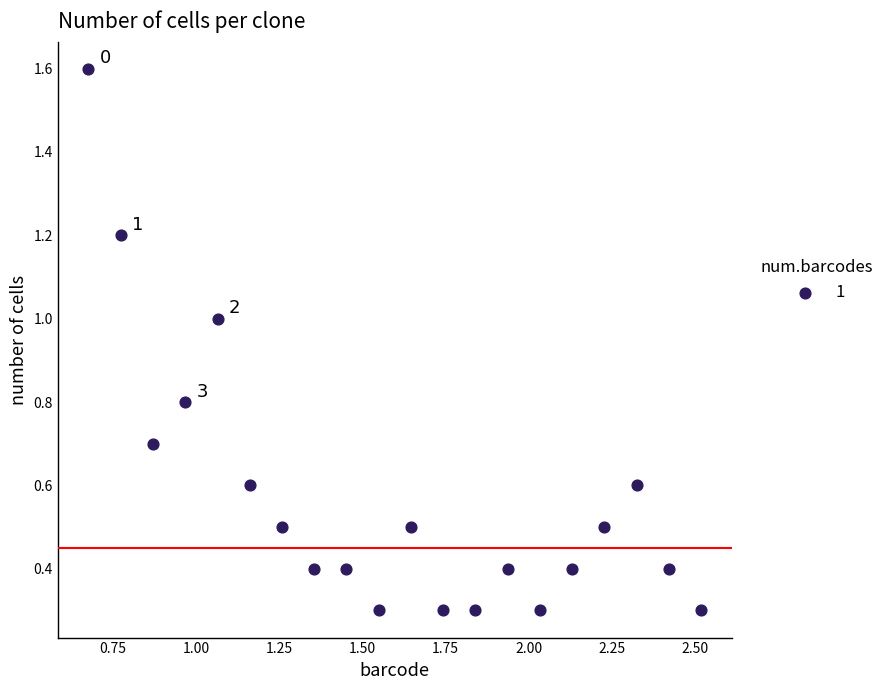

What is the range of X values (max minus min)?

1.8